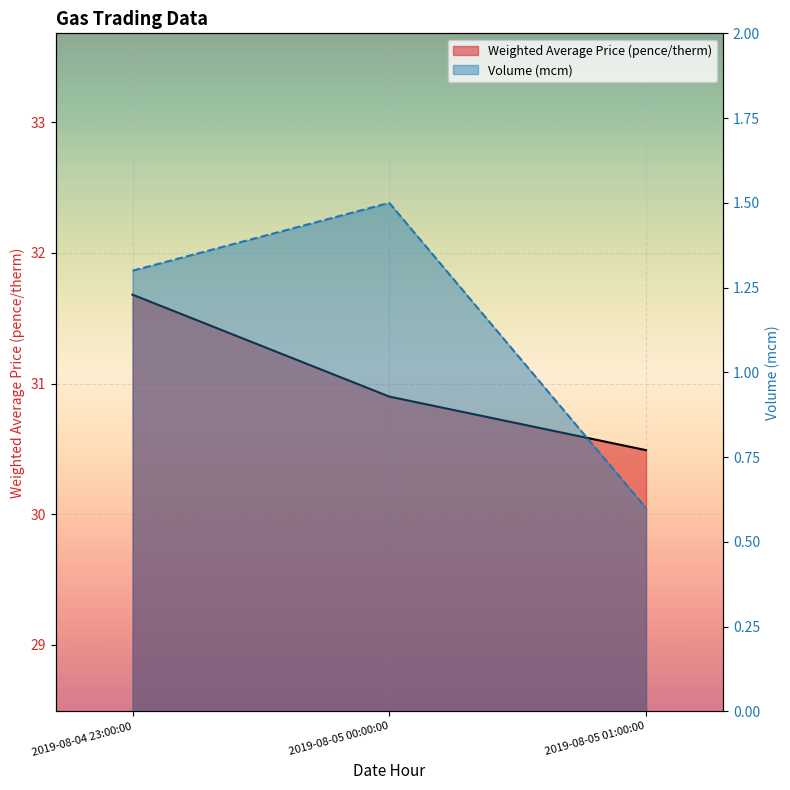

What is the label of the 3rd point from the left?

2019-08-05 01:00:00